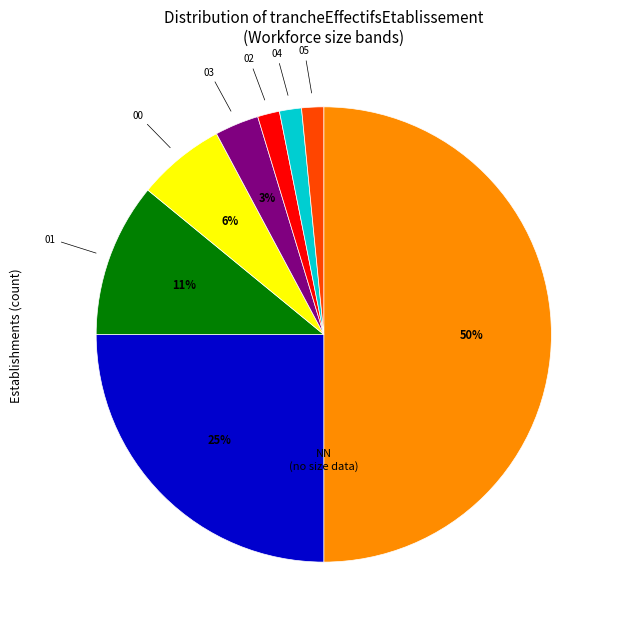

To the nearest percent, what is the difference between the largest and smallest slice percentages?

48%